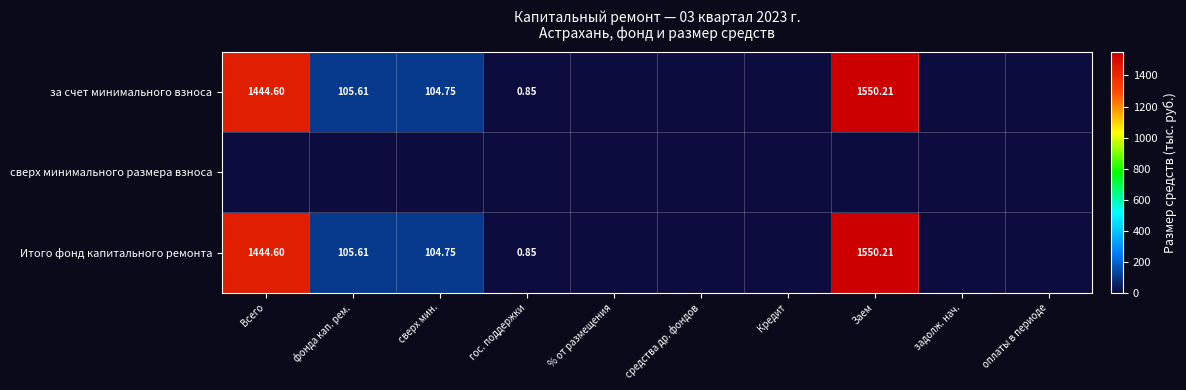

Is the value of Итого фонд капитального ремонта at Заем greater than the value of за счет минимального взноса at фонда кап. рем.?

Yes